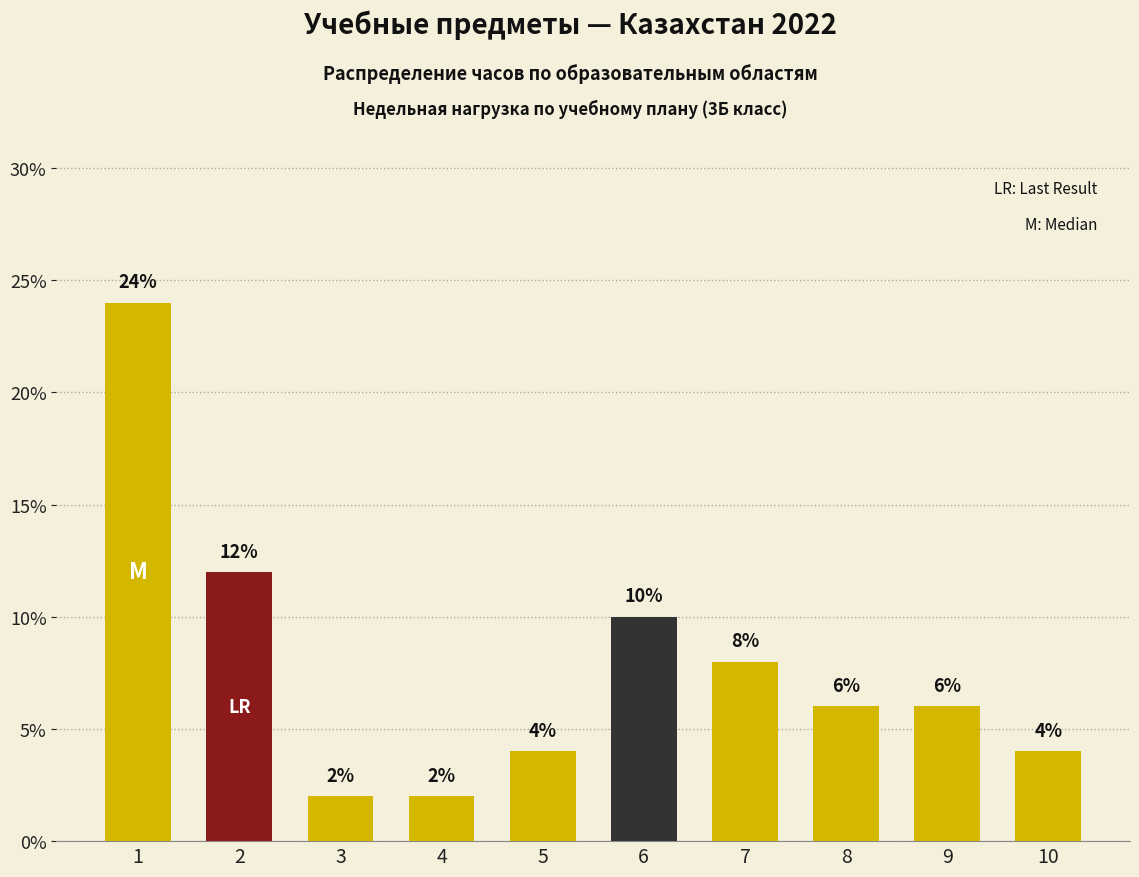

Reading left to right, transcribe all the data shown in this chart.

1=24	2=12	3=2	4=2	5=4	6=10	7=8	8=6	9=6	10=4